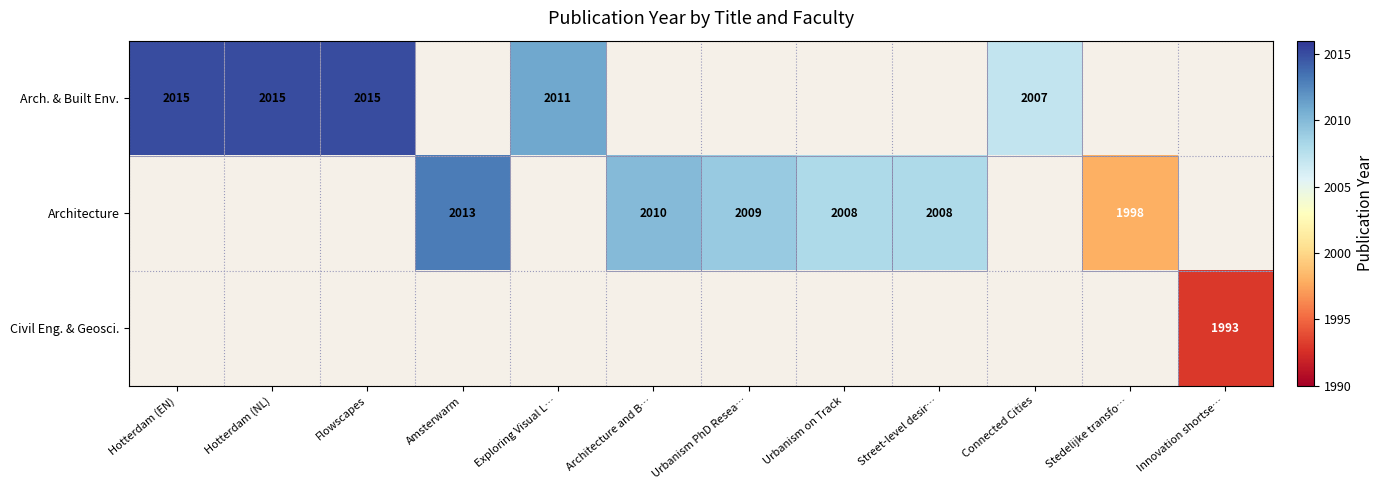

Is it true that Arch. & Built Env. equals 3161 at Hotterdam (EN)?

False